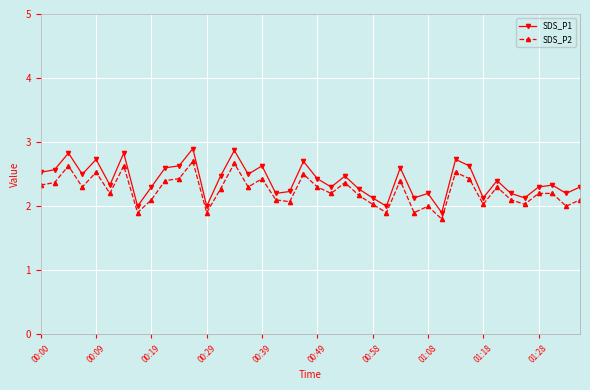

What is the value of the SDS_P2 point at the 34th from the left?

2.3